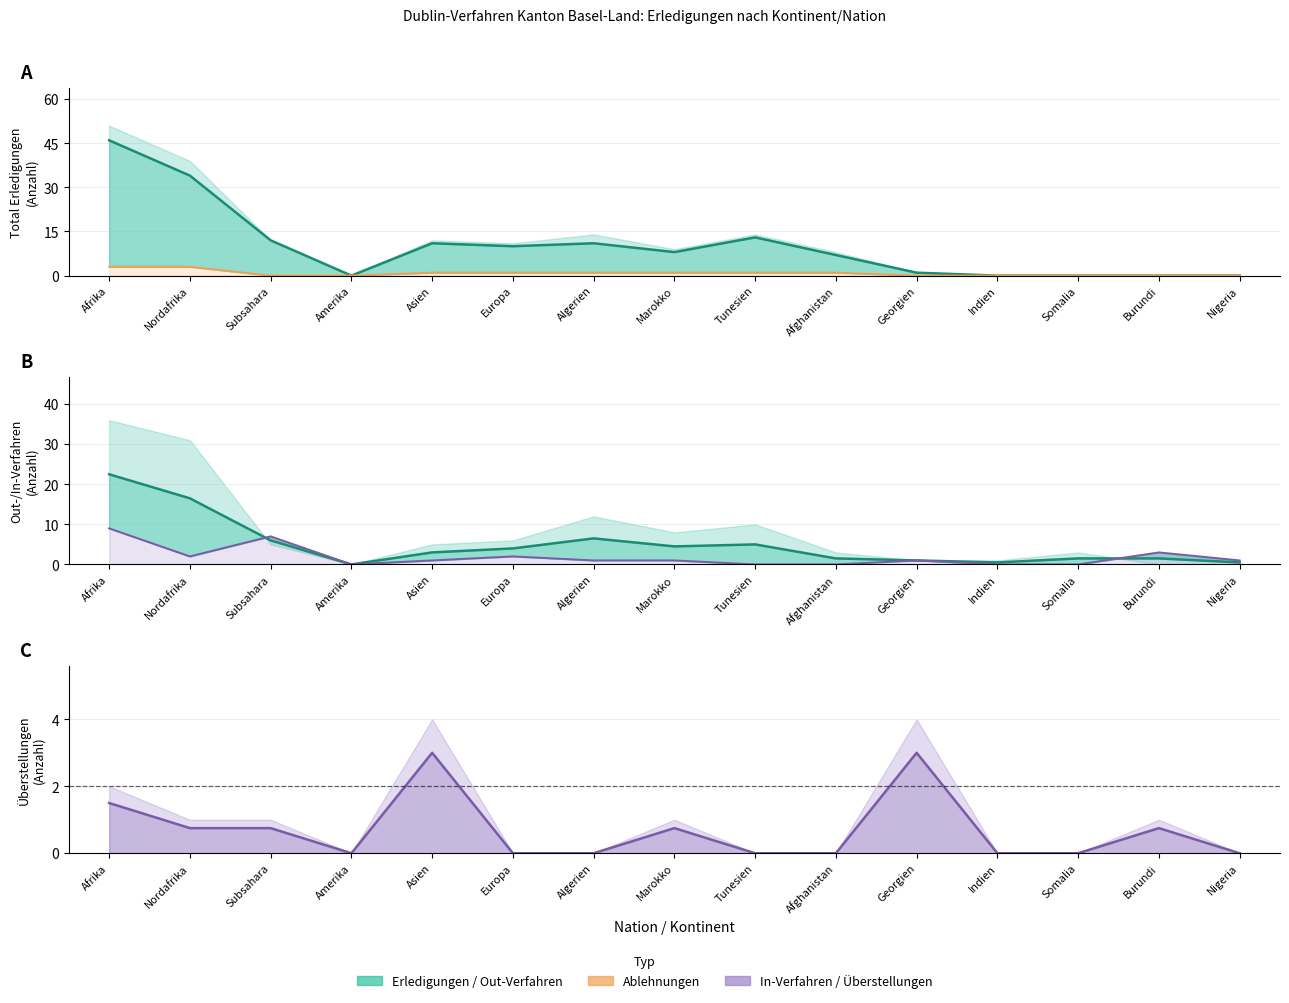

What is the sum of all Ablehnungen values?

12.0